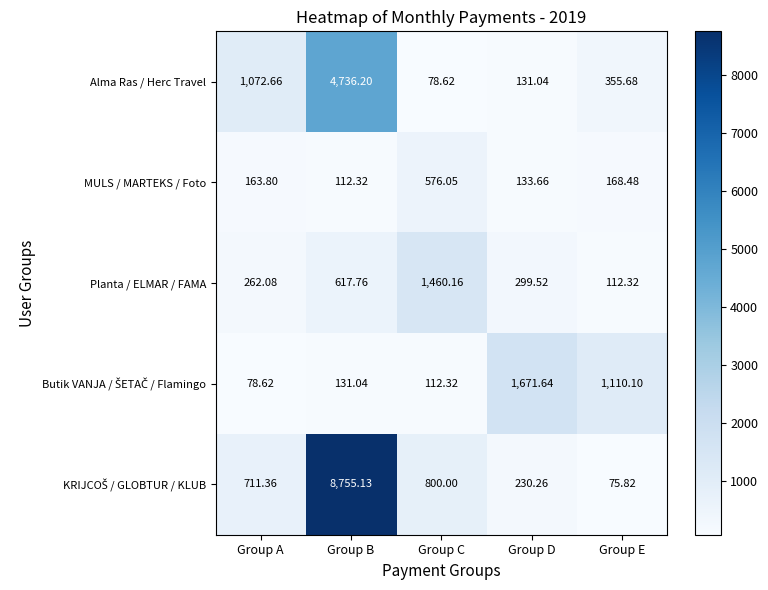

At which category is the sum across all series the highest?

Group B